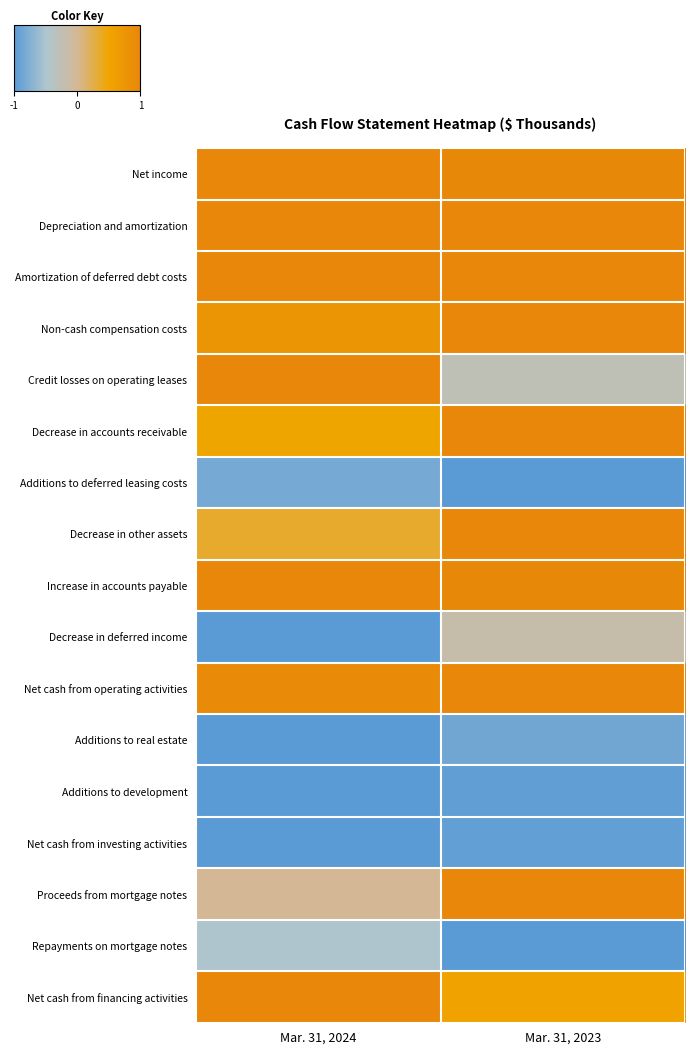

What is the total value across all series at Mar. 31, 2023?

4.2